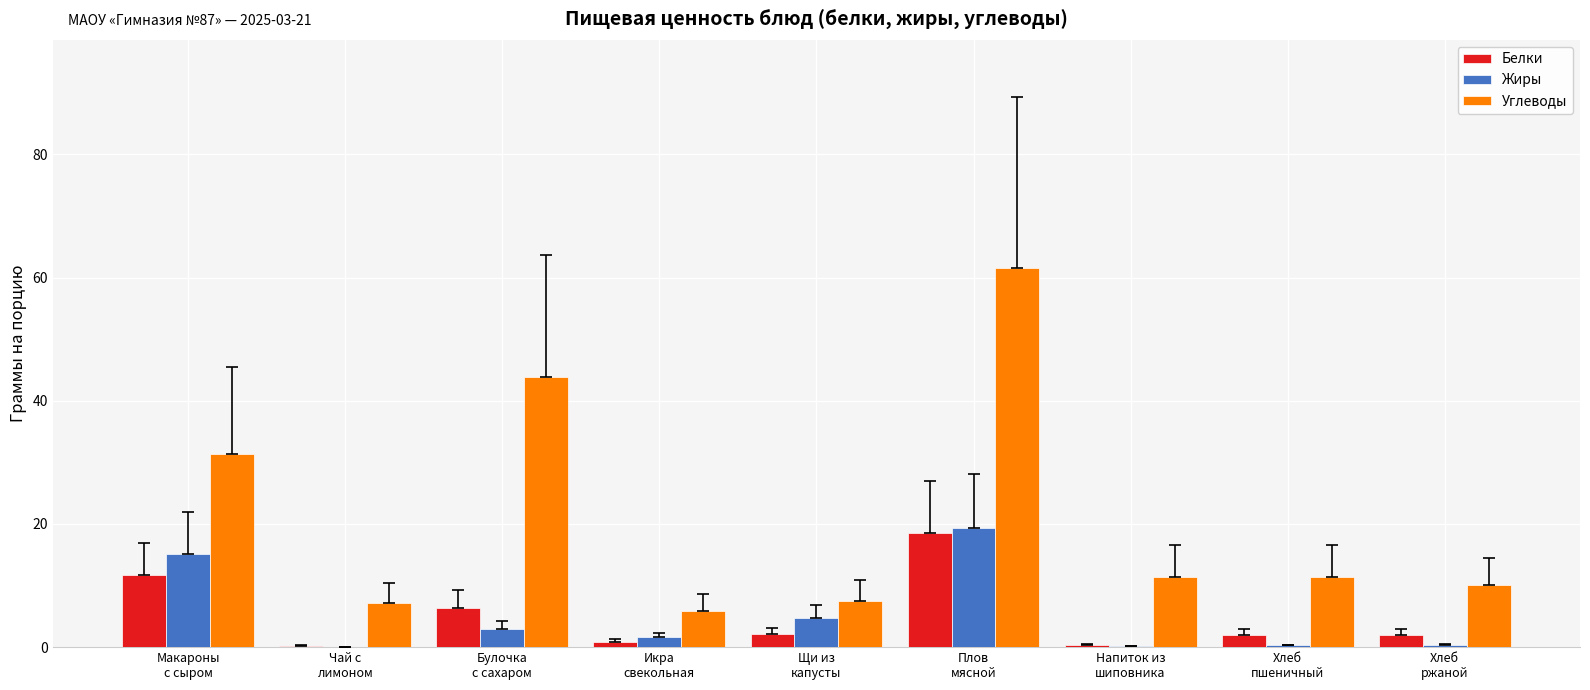

What is the sum of all Углеводы values?

190.4